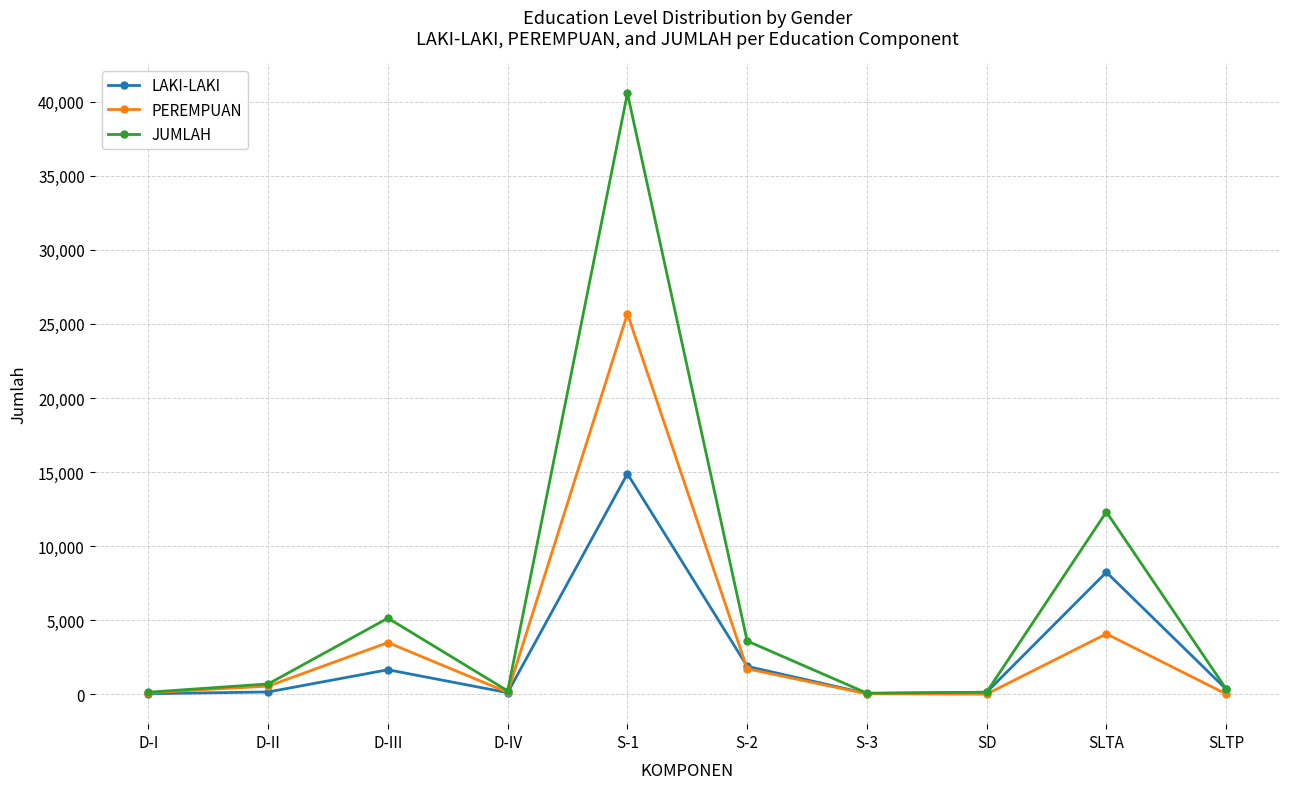

What is the total value across all series at SD?

268